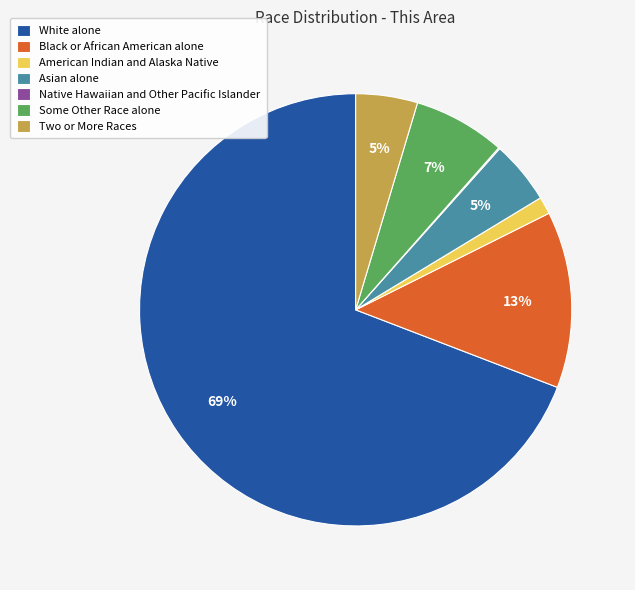

Which slice is the largest?

White alone